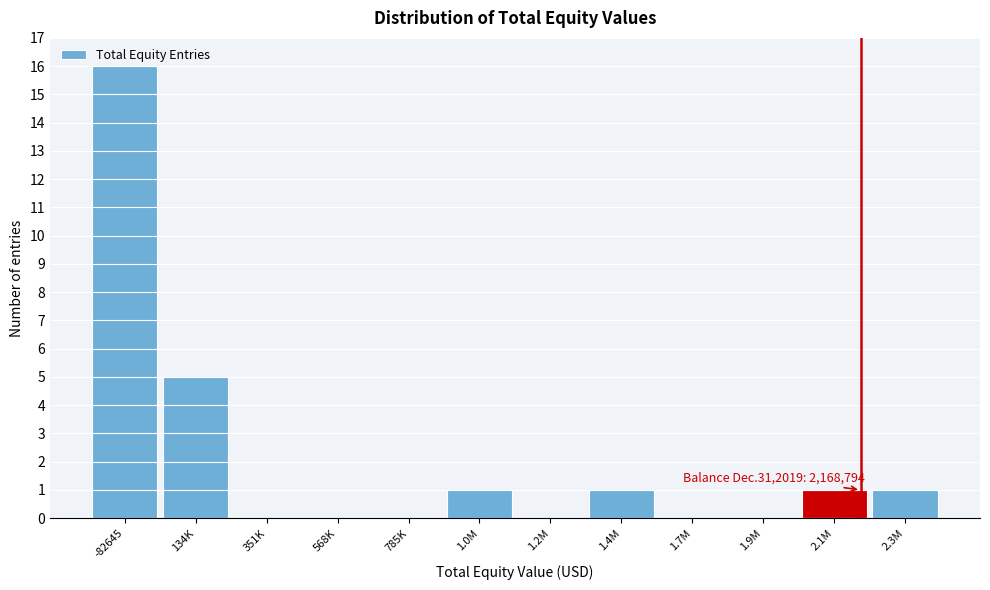

Where is the data nearest to the value 8?

134K